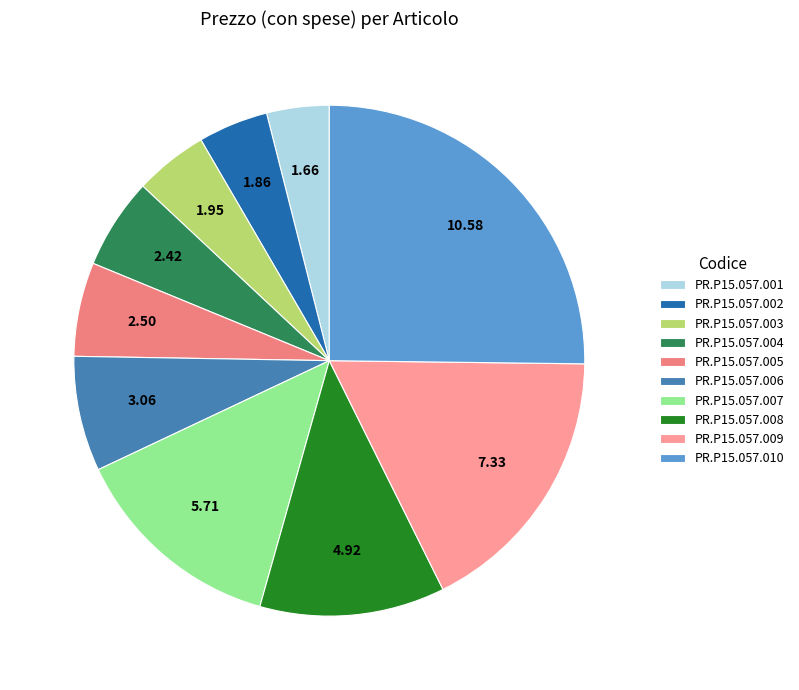

Approximately how many times larger is the value at PR.P15.057.009 compared to PR.P15.057.005?

2.9